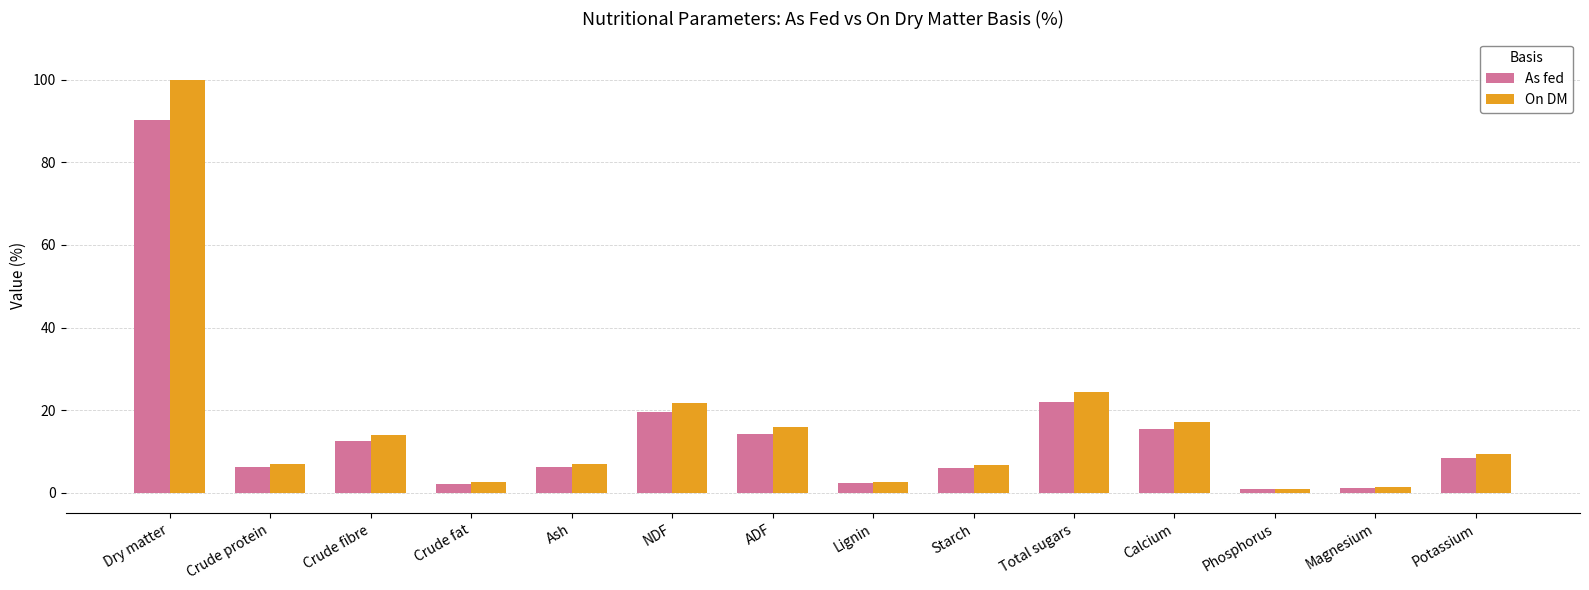

What is the average value of the On DM series?

16.4